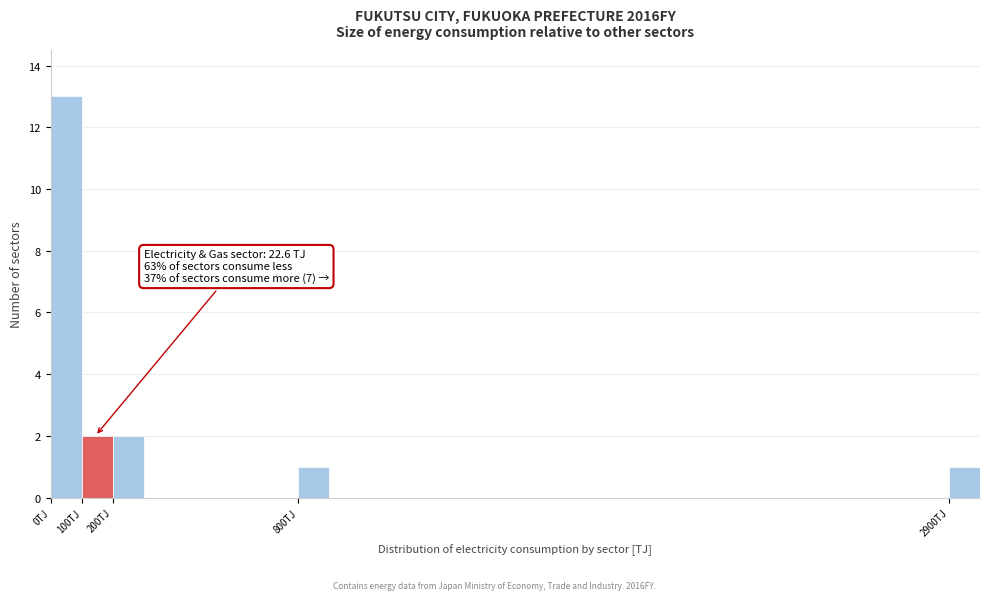

Over which range of the x-axis is the bar tallest?

0 to 100